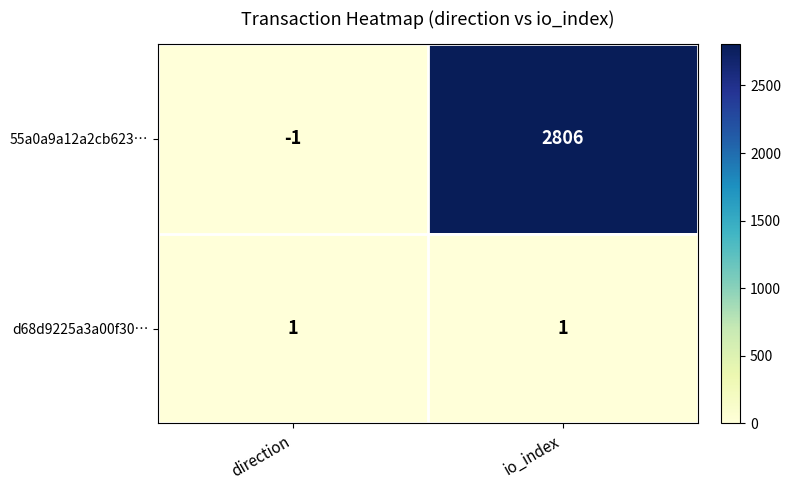

What is the difference between the highest and lowest values at direction?

2